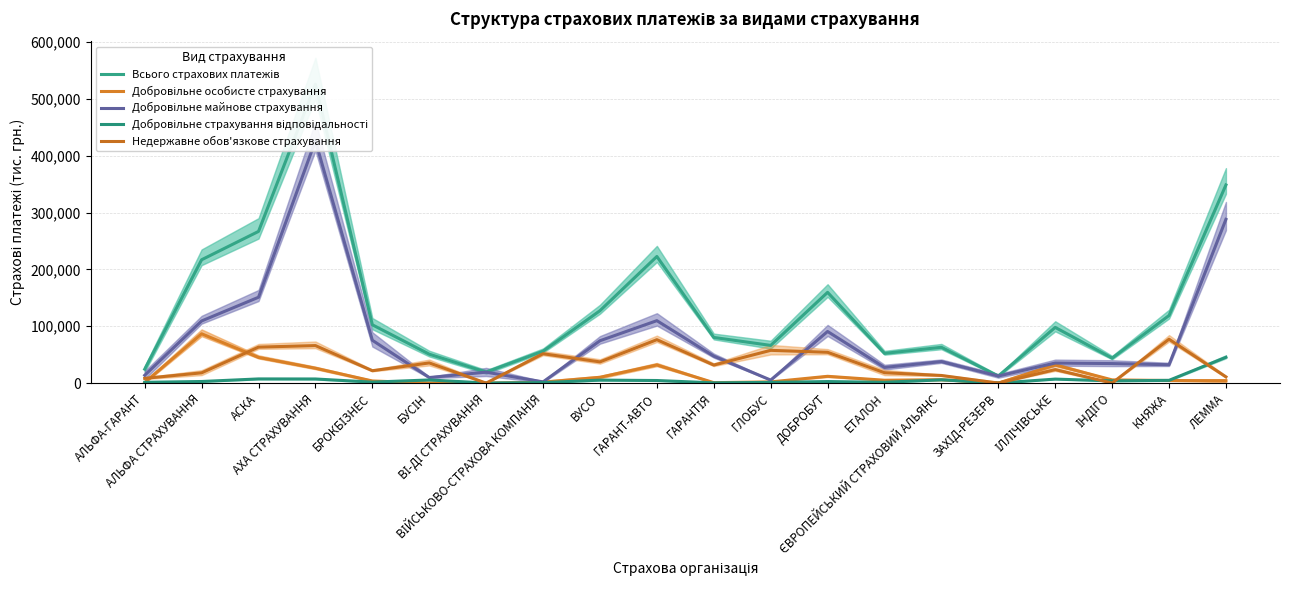

At ВУСО, list the series in order from largest to smallest.

Всього страхових платежів, Добровільне майнове страхування, Недержавне обов'язкове страхування, Добровільне особисте страхування, Добровільне страхування відповідальності